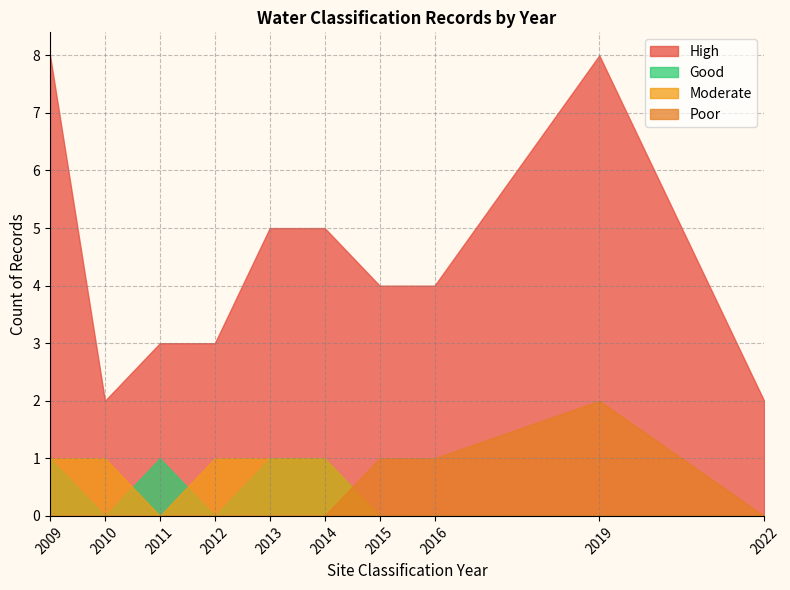

What is the greatest value displayed?

8